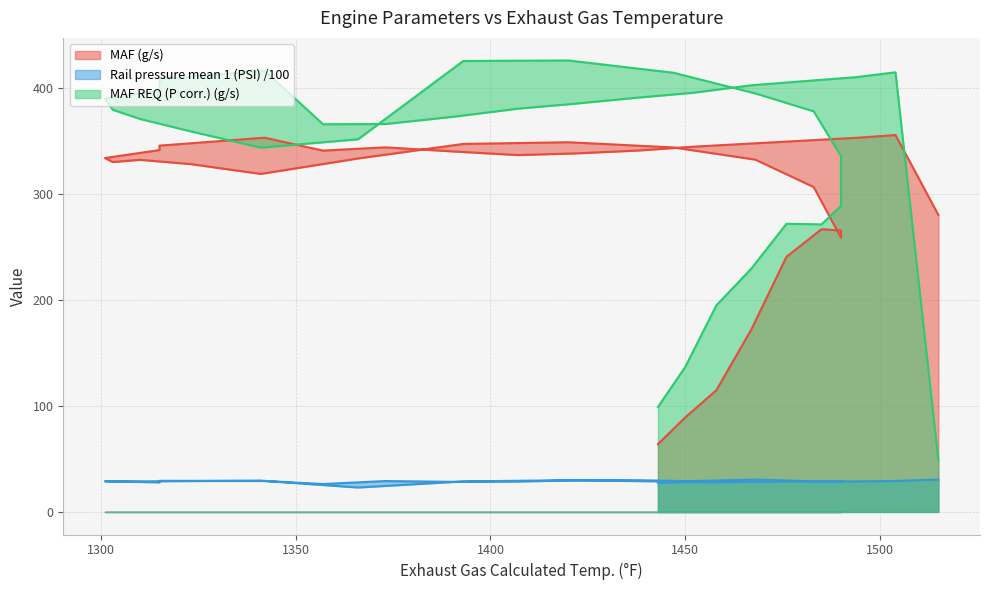

How many lines are shown in the chart?

3